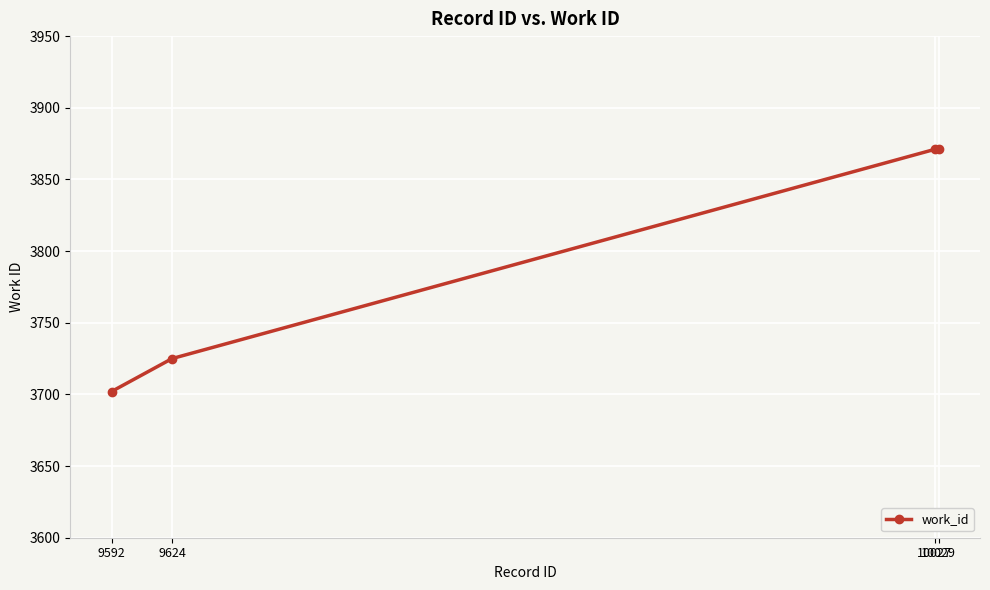

Read the value at 9624.

3725